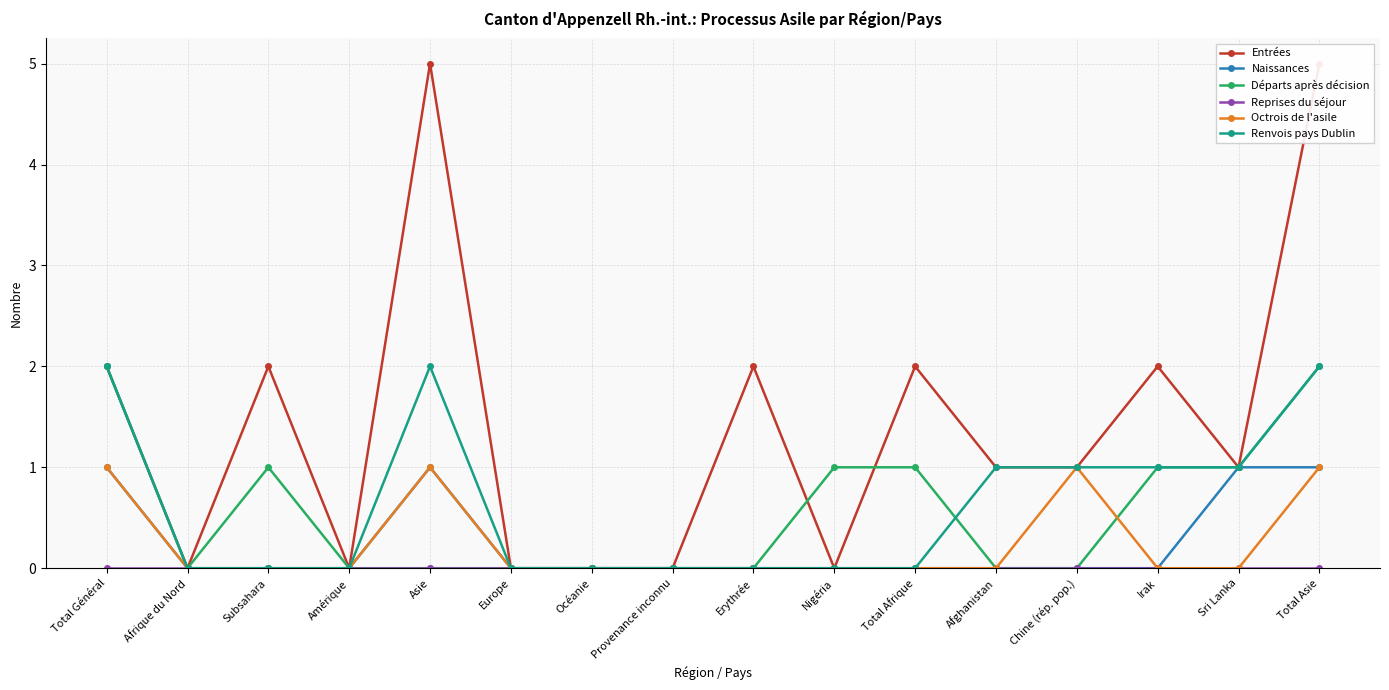

What is the label of the 4th point from the right?

Chine (rép. pop.)